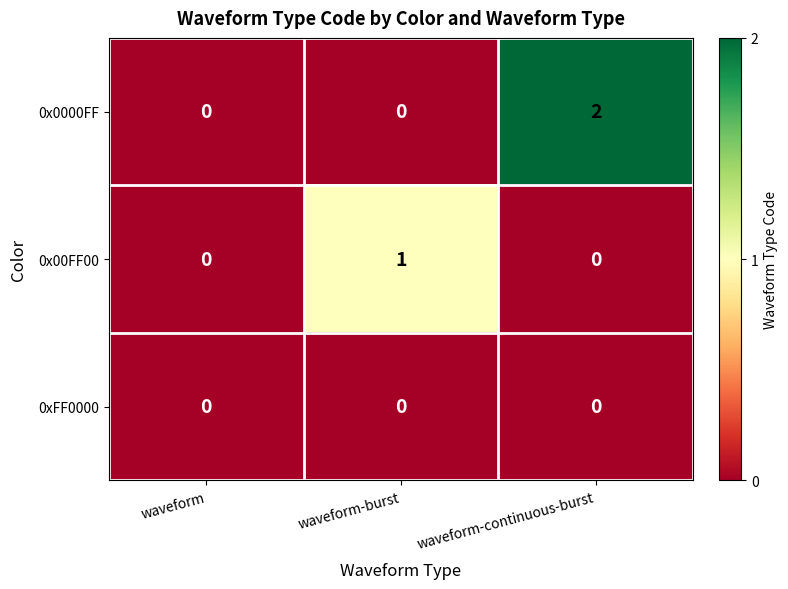

How many values in 0x0000FF are above zero?

1